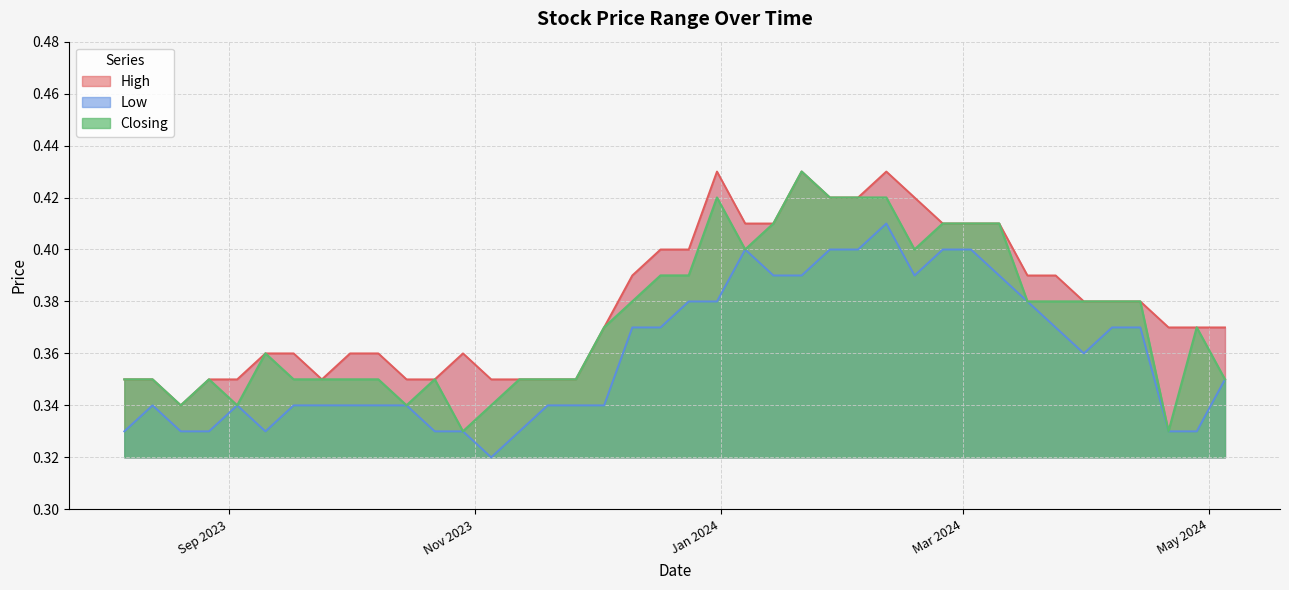

Is the value of Low at 05/05/2024 greater than the value of High at 14/01/2024?

No